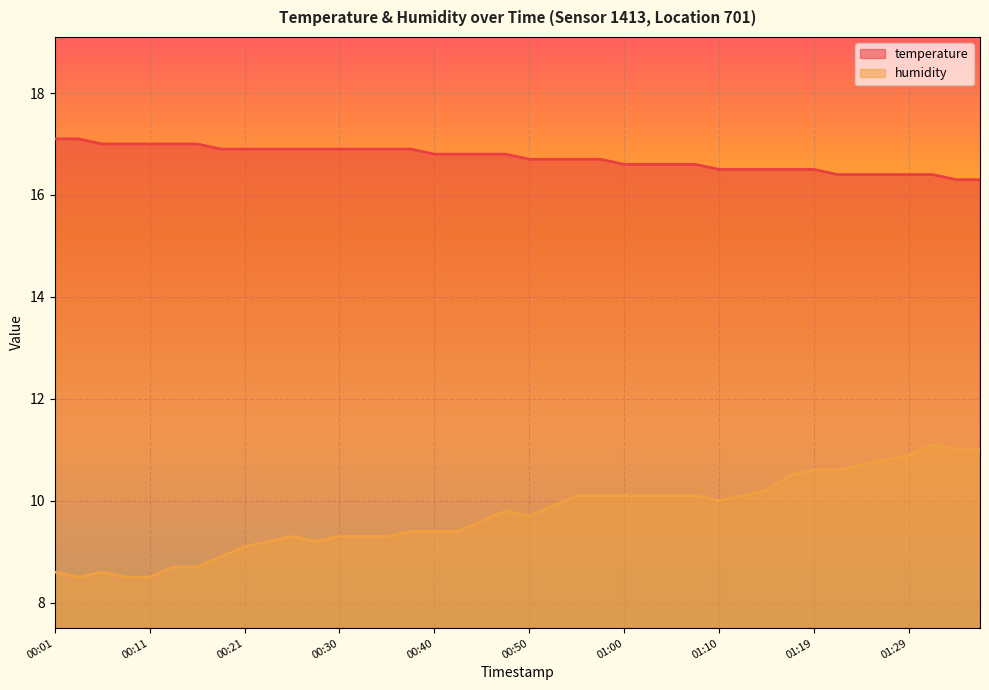

What is the sum of the temperature values at 00:53 and 01:29?

33.1